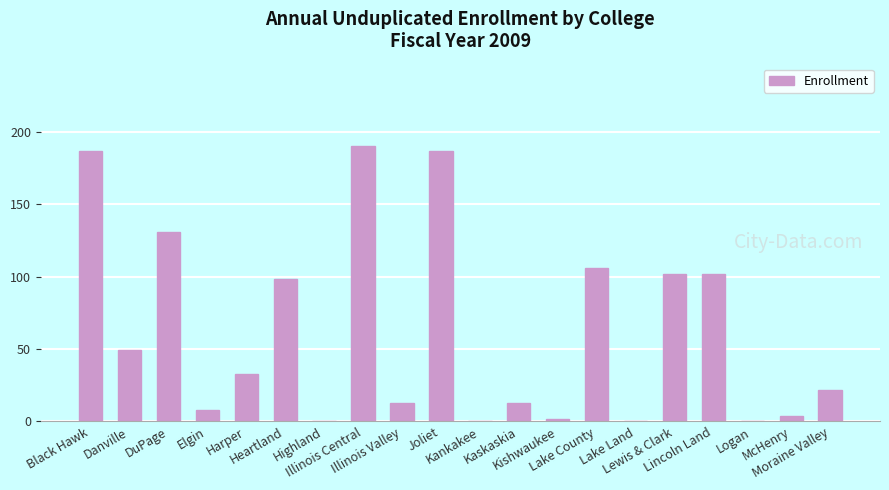

What is the greatest value displayed?

190